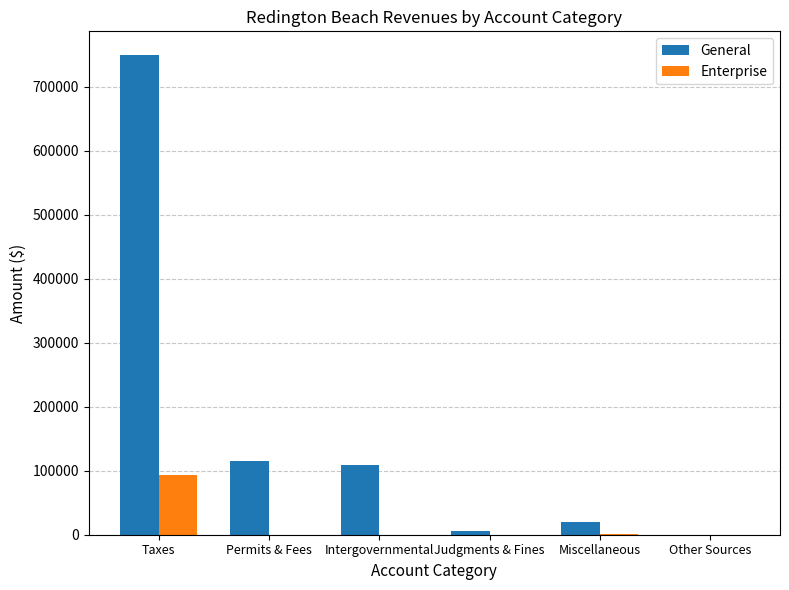

What is the highest value of the Enterprise series?

93506